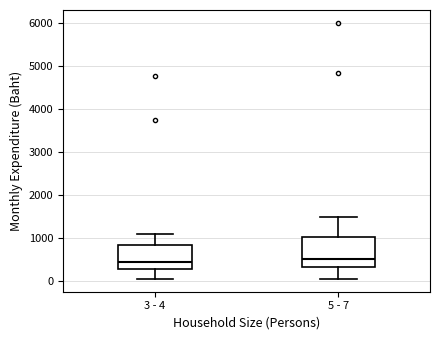

Comparing the boxes themselves (not the whiskers), which one is the tallest?

5 - 7